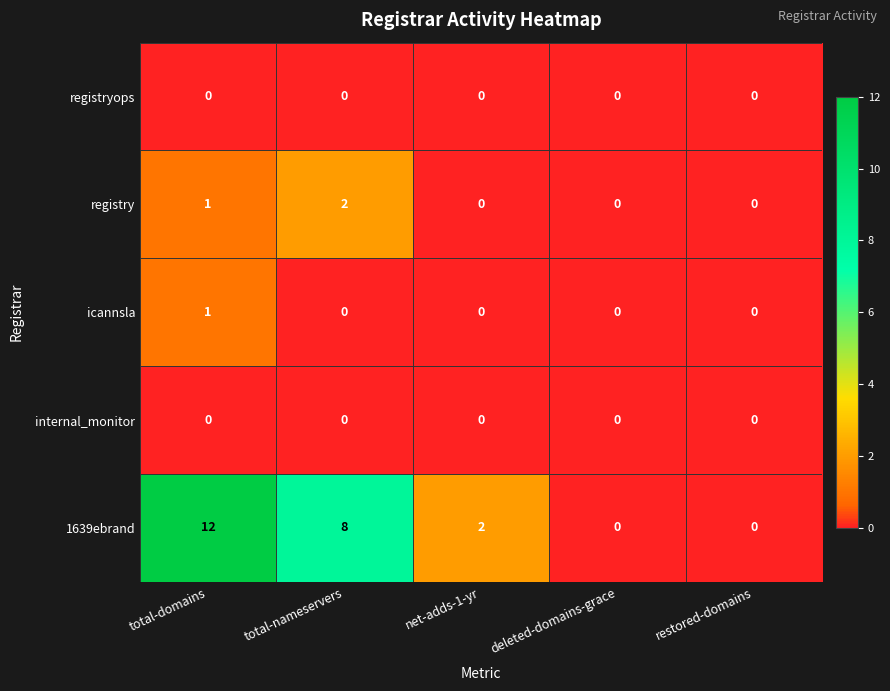

What is the maximum value shown in the chart?

12